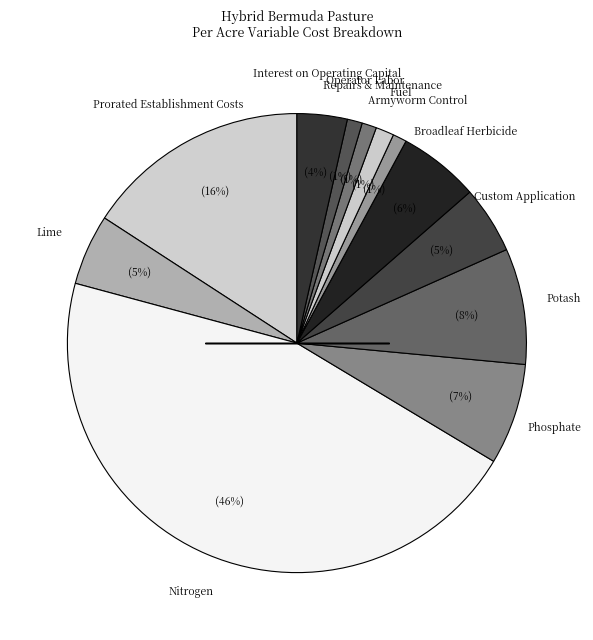

Is the sum of Potash and Nitrogen greater than half?

Yes